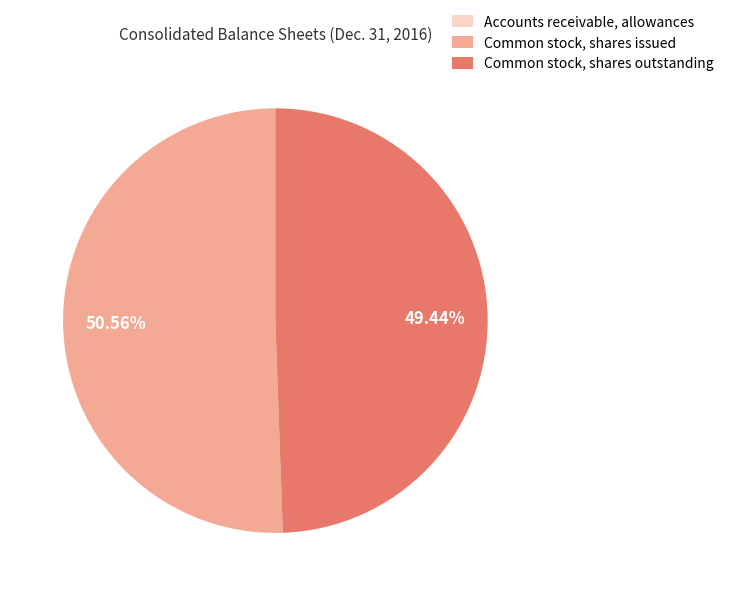

What is the largest slice in the pie chart?

Common stock, shares issued